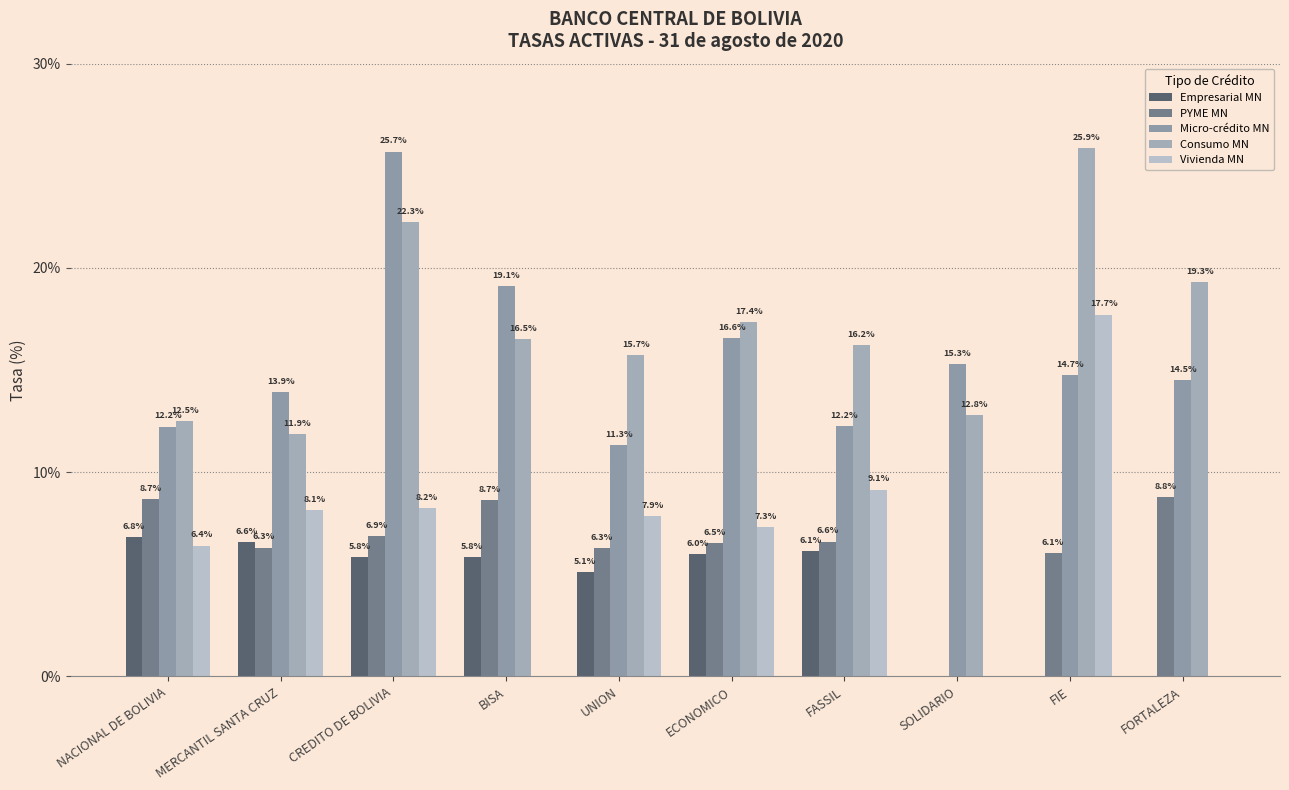

What is the sum of all Consumo MN values?

170.4